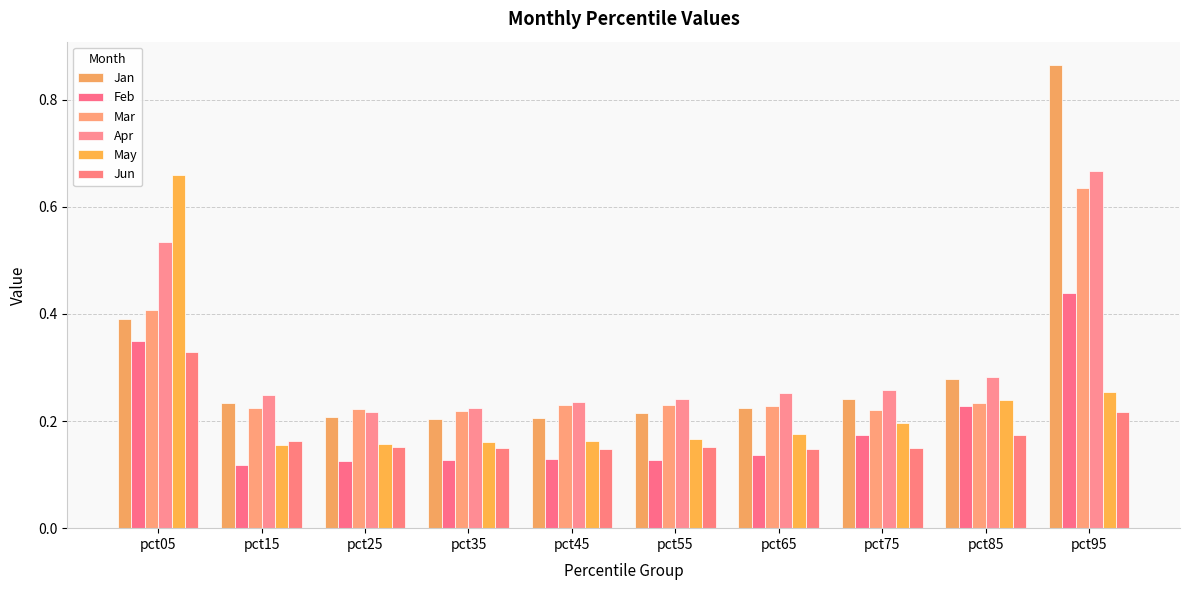

Which category has the highest value across all series?

pct95